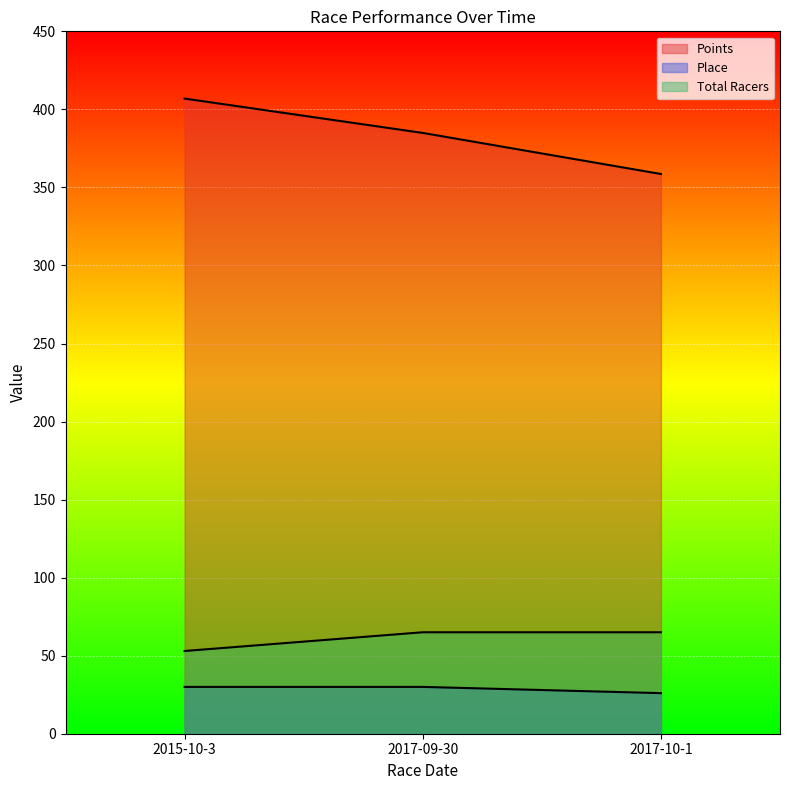

Reading left to right, list all the values displayed in this chart.

Points: 2015-10-3=406.9	2017-09-30=384.9	2017-10-1=358.6
Place: 2015-10-3=30.0	2017-09-30=30.0	2017-10-1=26.0
Total Racers: 2015-10-3=53.0	2017-09-30=65.0	2017-10-1=65.0